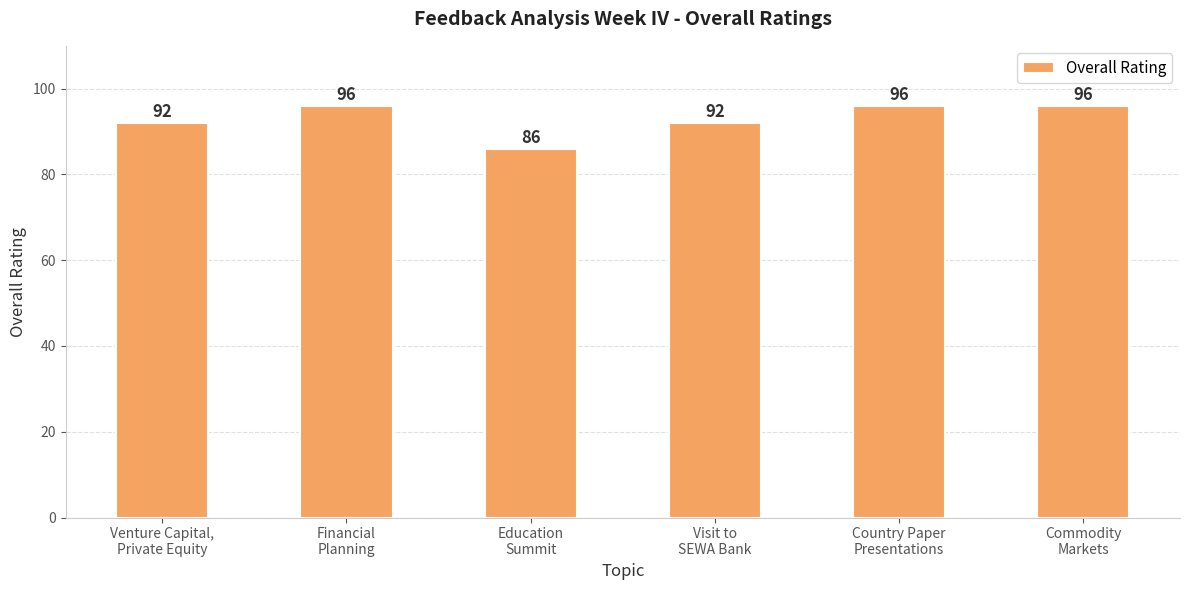

What is the difference between the maximum and minimum values?

10